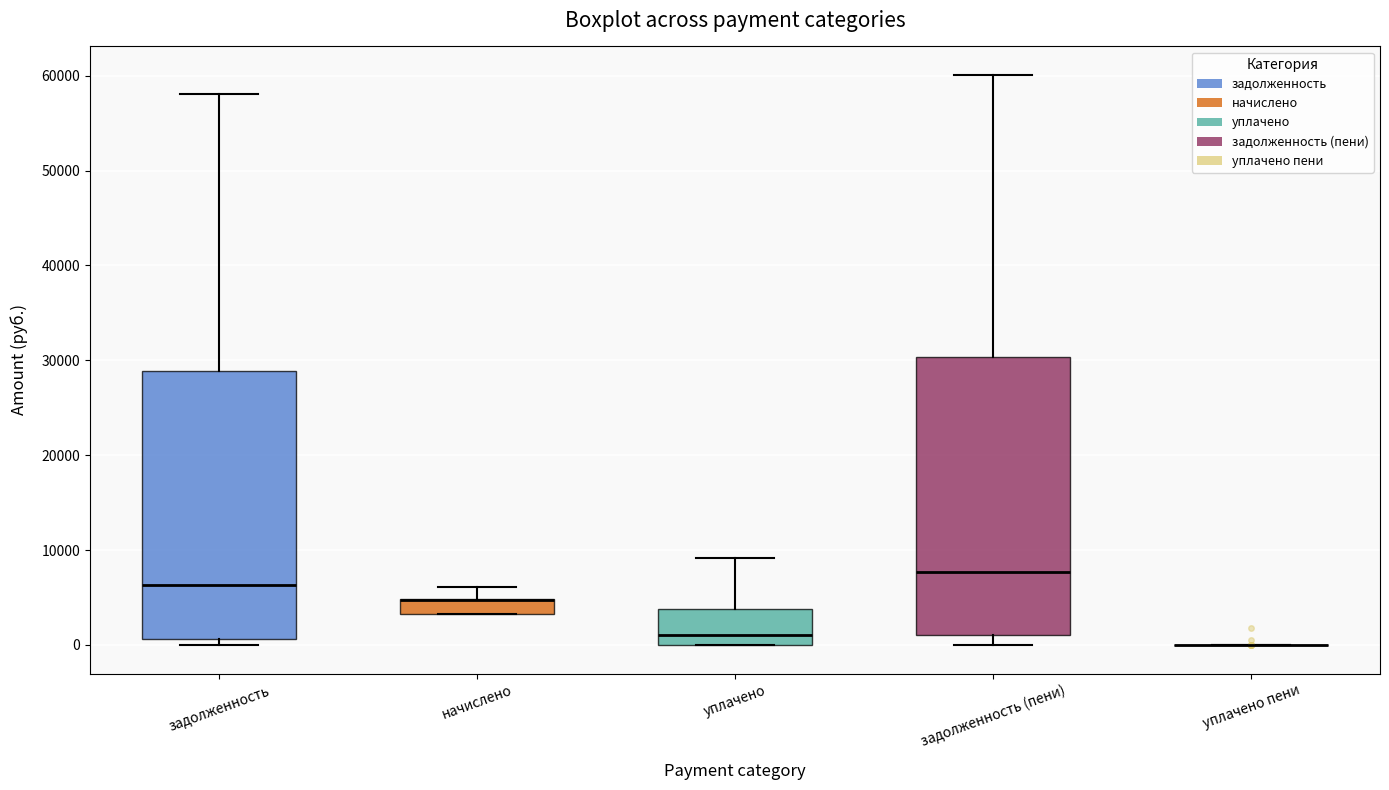

Reading left to right, transcribe this box plot: for each box, give where its median line is, the range the box spans, and where its two whiskers end, as read against the y-axis. The values are not printed on the chart, so give them approximately, as read against the axis.

задолженность: median 6000, box 1000 to 29000, whiskers 0 to 58000
начислено: median 5000 (drawn on the box's upper edge), box 3000 to 5000, whiskers 3000 to 6000
уплачено: median 1000, box 0 to 4000, whiskers 0 to 9000
задолженность (пени): median 8000, box 1000 to 30000, whiskers 0 to 60000
уплачено пени: box collapsed to a line at 0, whiskers 0 to 0